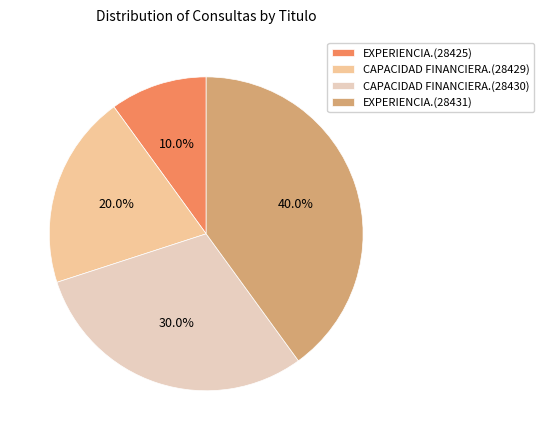

Count the number of slices in the pie.

4